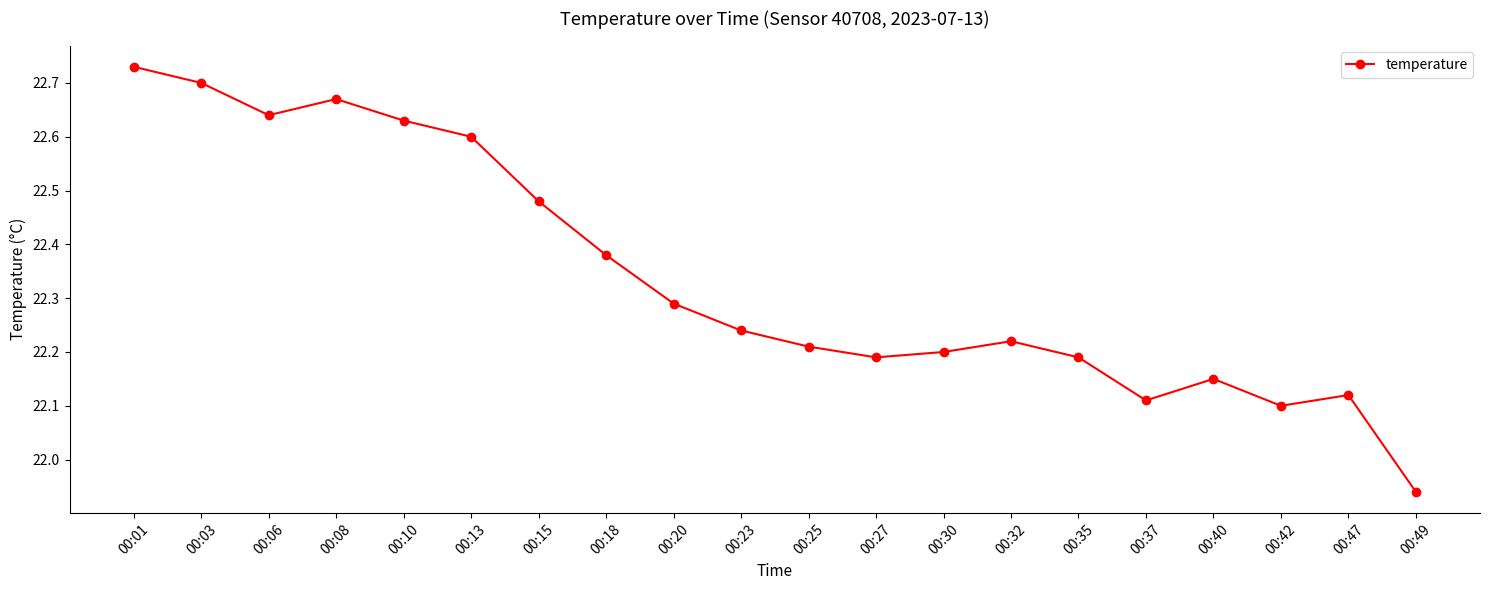

Count the number of values greater than 22.

19